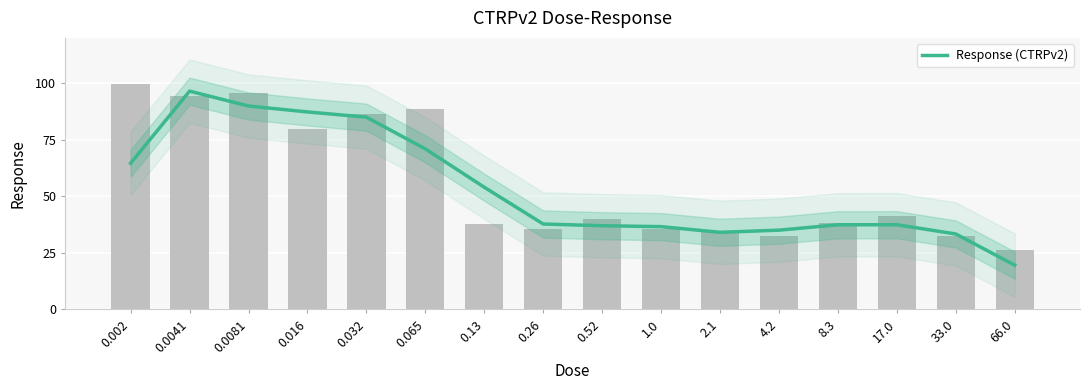

What is the minimum value shown in the chart?

19.5